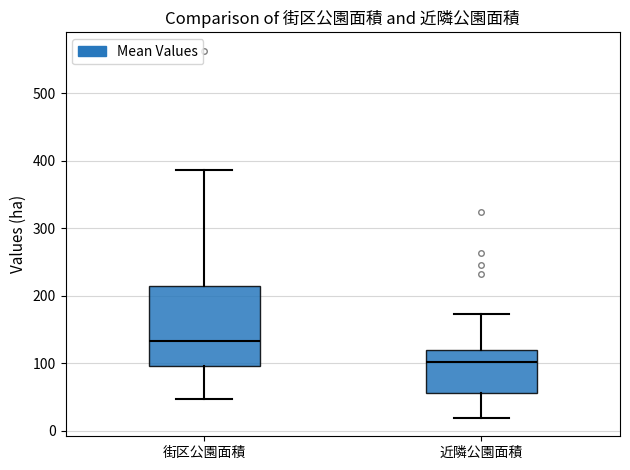

Reading left to right, transcribe this box plot: for each box, give where its median line is, the range the box spans, and where its two whiskers end, as read against the y-axis. The values are not printed on the chart, so give them approximately, as read against the axis.

街区公園面積: median 130, box 100 to 210, whiskers 50 to 390
近隣公園面積: median 100, box 60 to 120, whiskers 20 to 170